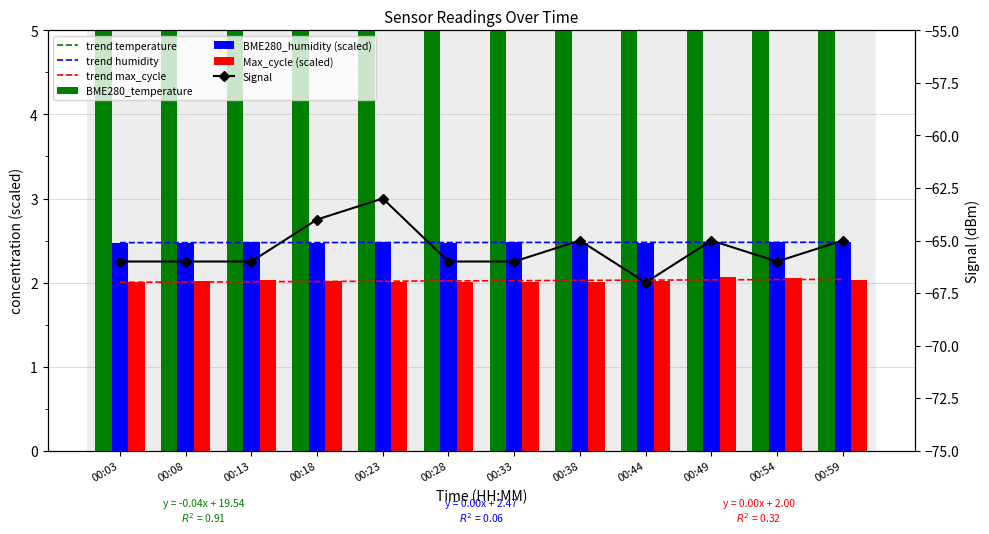

How many BME280_humidity values are between 2 and 3?

12